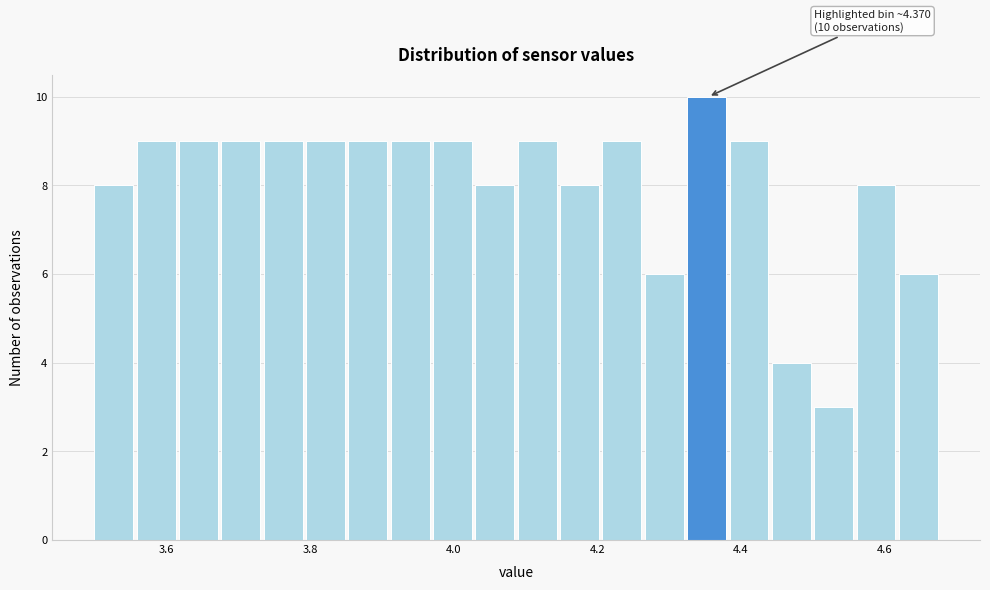

Around what value on the x-axis is the tallest bar? Give the approximate position of its centre, as read against the axis.

4.36